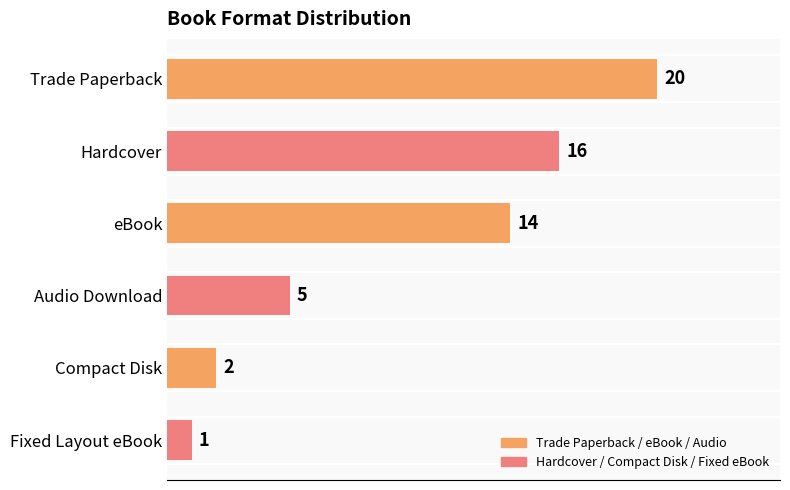

Which category has the lowest value across all series?

Fixed Layout eBook